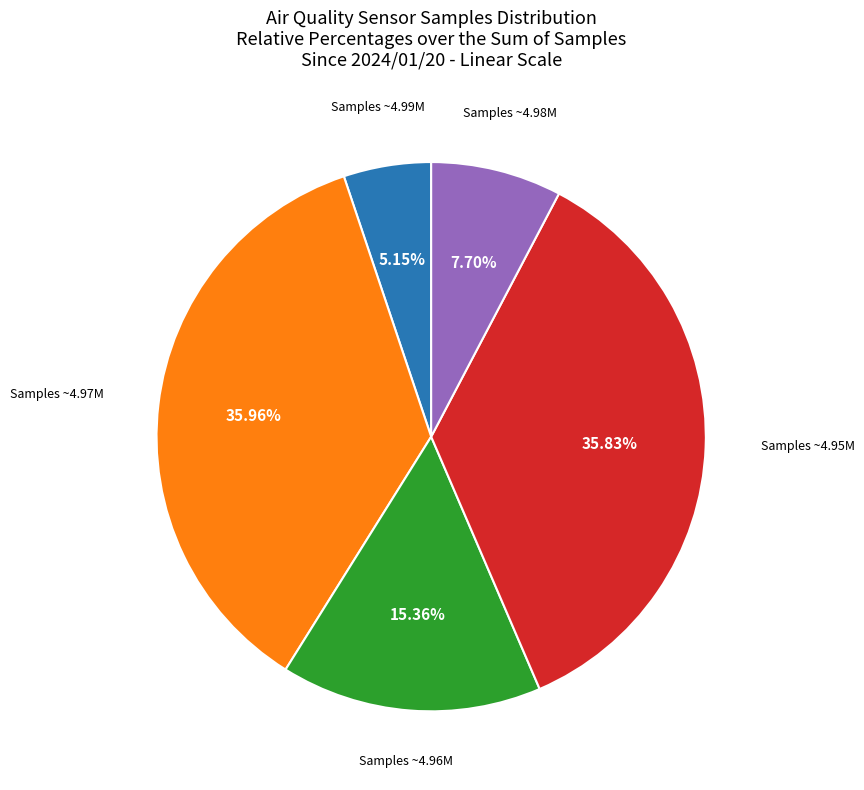

Is there any slice that represents more than half of the pie?

No